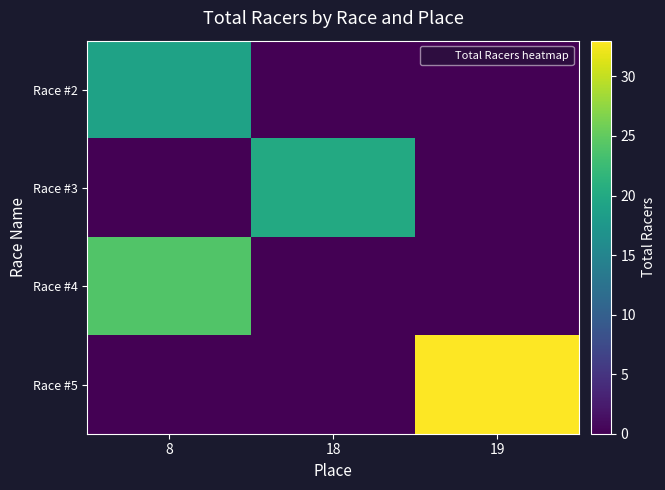

What is the difference between the highest and lowest values at 8?

24